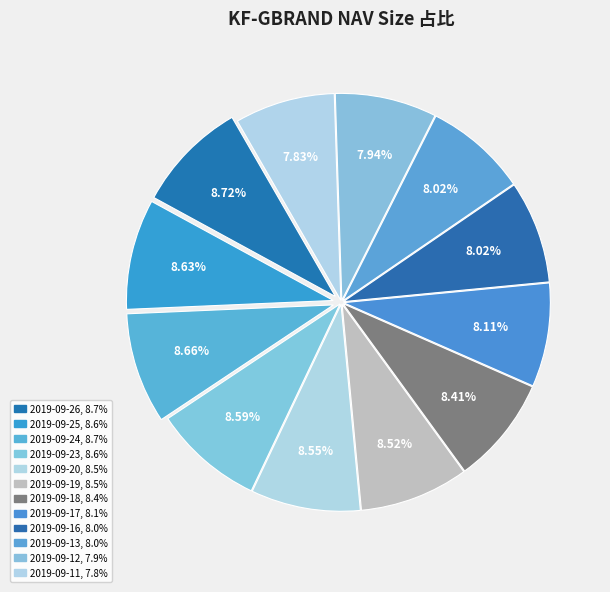

To the nearest percent, what is the combined percentage of 2019-09-13 and 2019-09-23?

17%